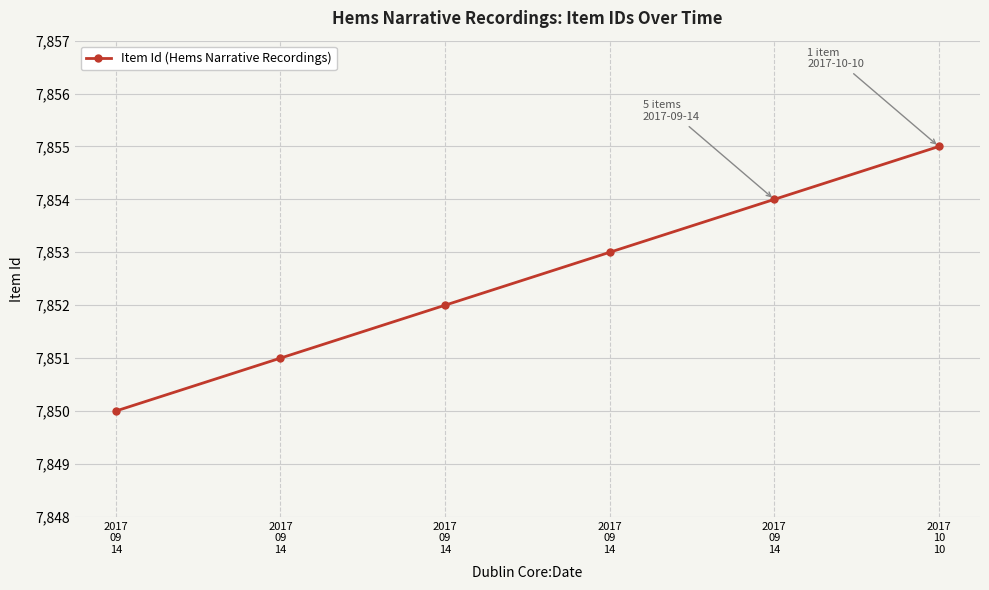

What is the label of the 2nd point from the left?

2017
09
14